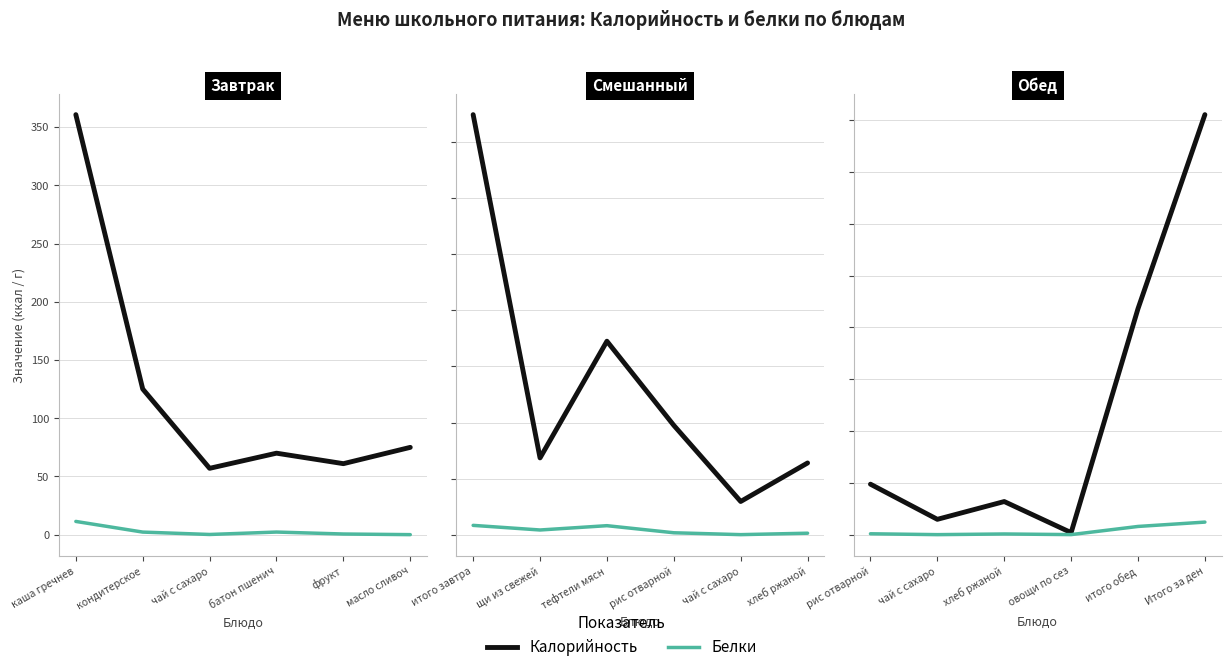

At which label does Белки first exceed 3?

рис отварной